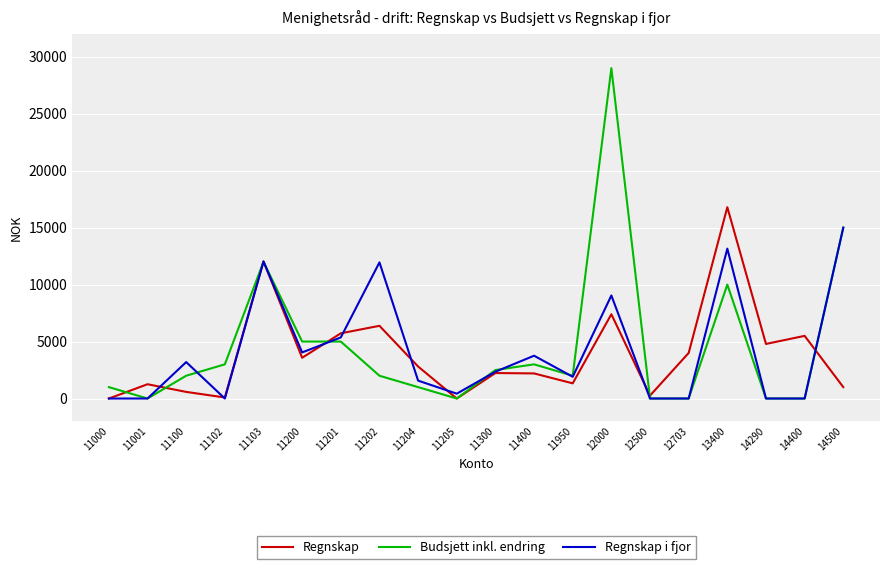

At which label does Regnskap i fjor reach its peak?

14500